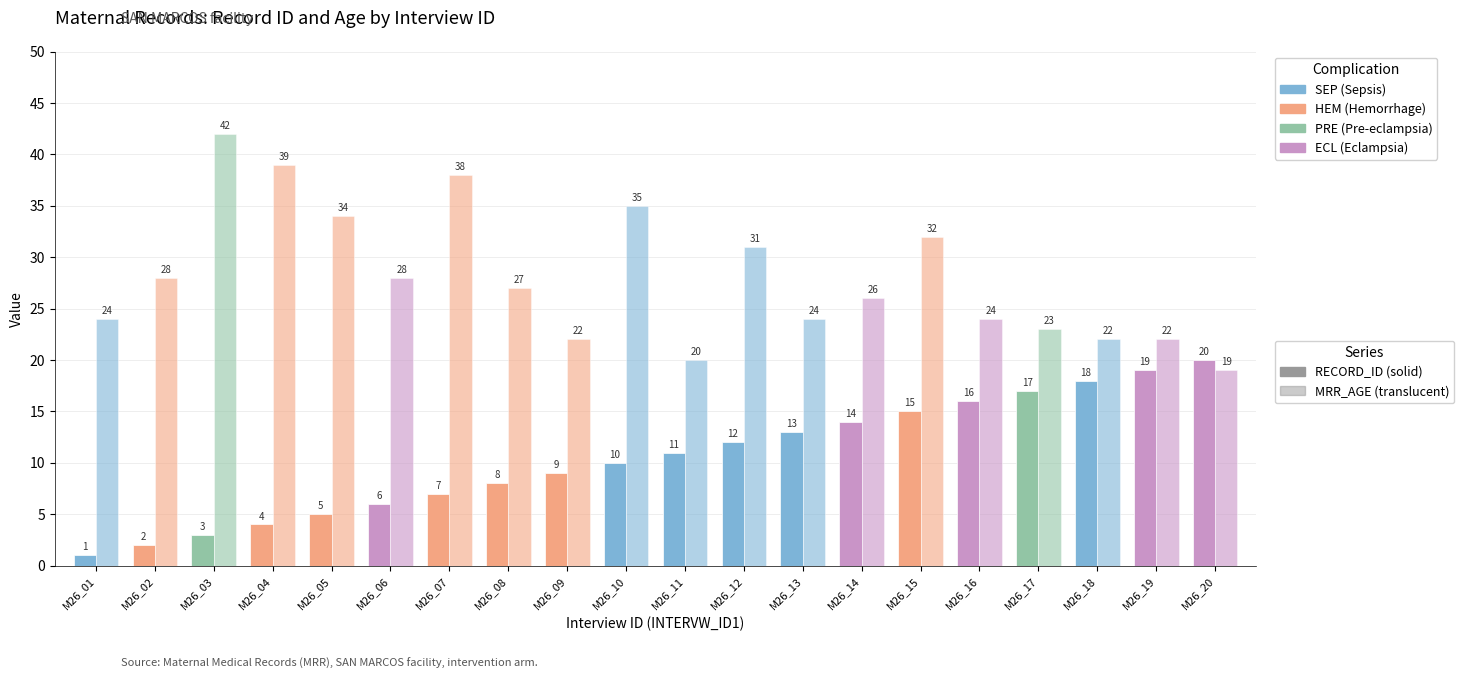

Rank the categories by MRR_AGE value from highest to lowest.

M26_03, M26_04, M26_07, M26_10, M26_05, M26_15, M26_12, M26_02, M26_06, M26_08, M26_14, M26_01, M26_13, M26_16, M26_17, M26_09, M26_18, M26_19, M26_11, M26_20